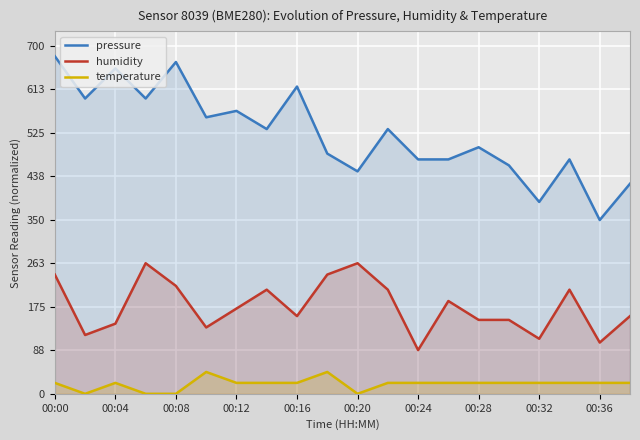

True or false: pressure has more than 2 interior local peaks.

True